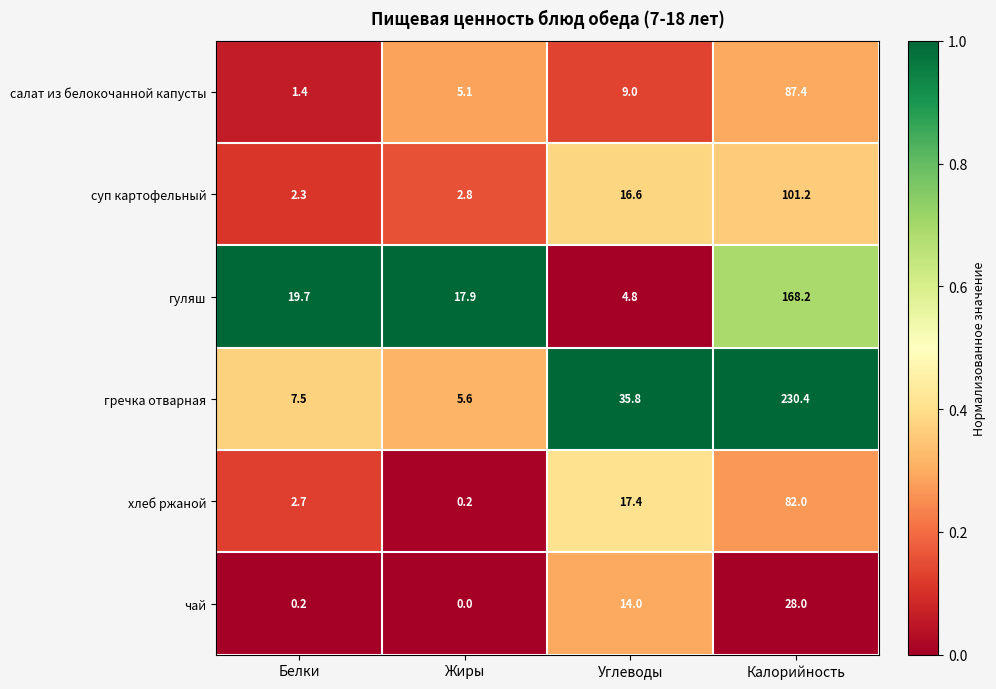

Rank the series by their maximum value, from highest to lowest.

гречка отварная, гуляш, суп картофельный, салат из белокочанной капусты, хлеб ржаной, чай